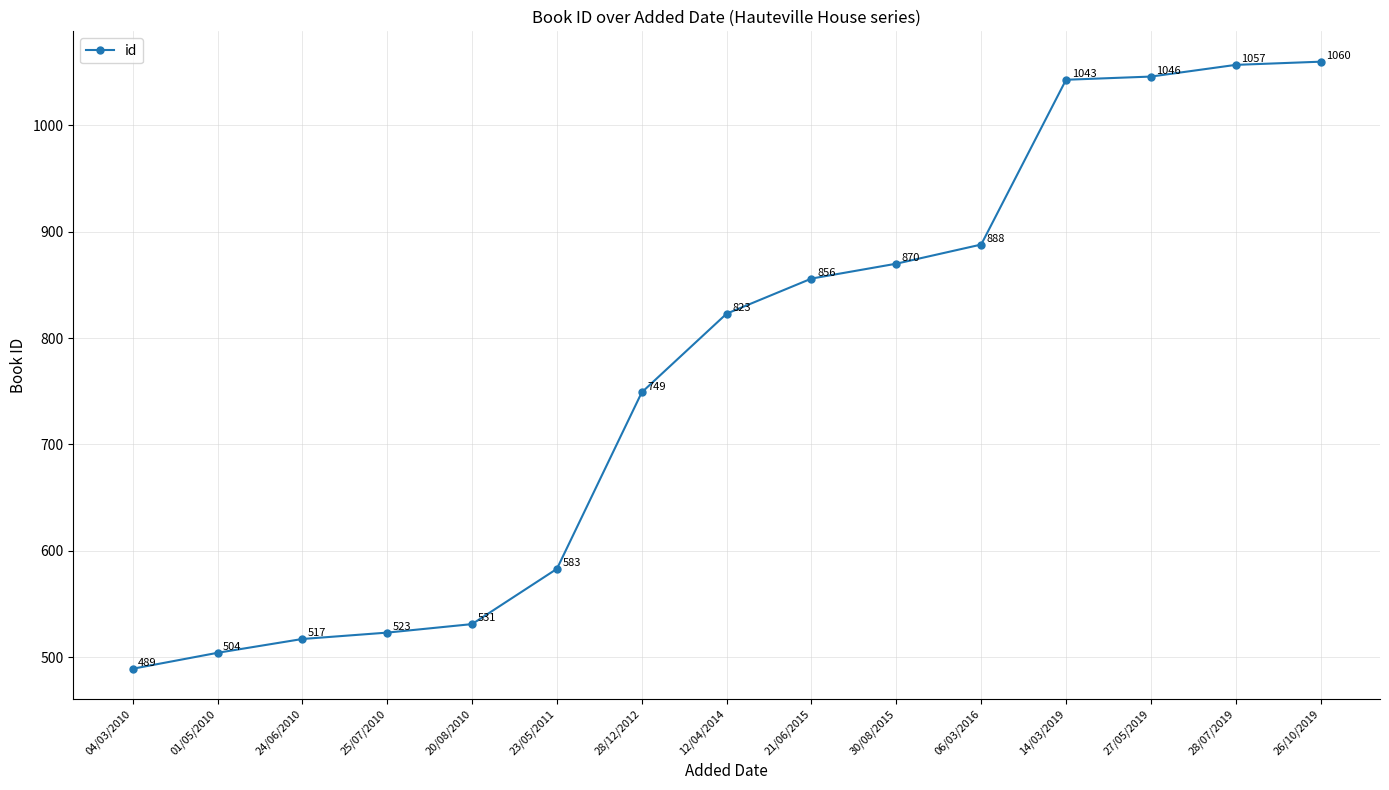

Reading left to right, transcribe all the data shown in this chart.

04/03/2010=489	01/05/2010=504	24/06/2010=517	25/07/2010=523	20/08/2010=531	23/05/2011=583	28/12/2012=749	12/04/2014=823	21/06/2015=856	30/08/2015=870	06/03/2016=888	14/03/2019=1043	27/05/2019=1046	28/07/2019=1057	26/10/2019=1060